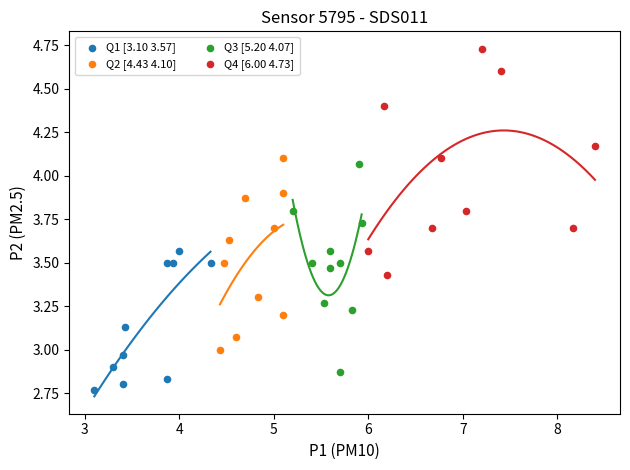

Which series reaches the minimum Y coordinate?

Q1 [3.10 3.57]